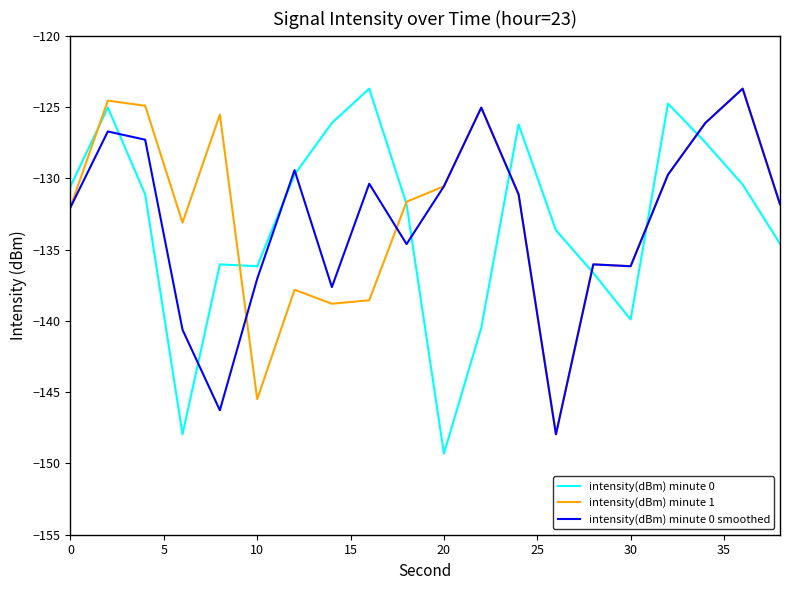

What are all the series names shown in the legend?

intensity(dBm) minute 0, intensity(dBm) minute 1, intensity(dBm) minute 0 smoothed